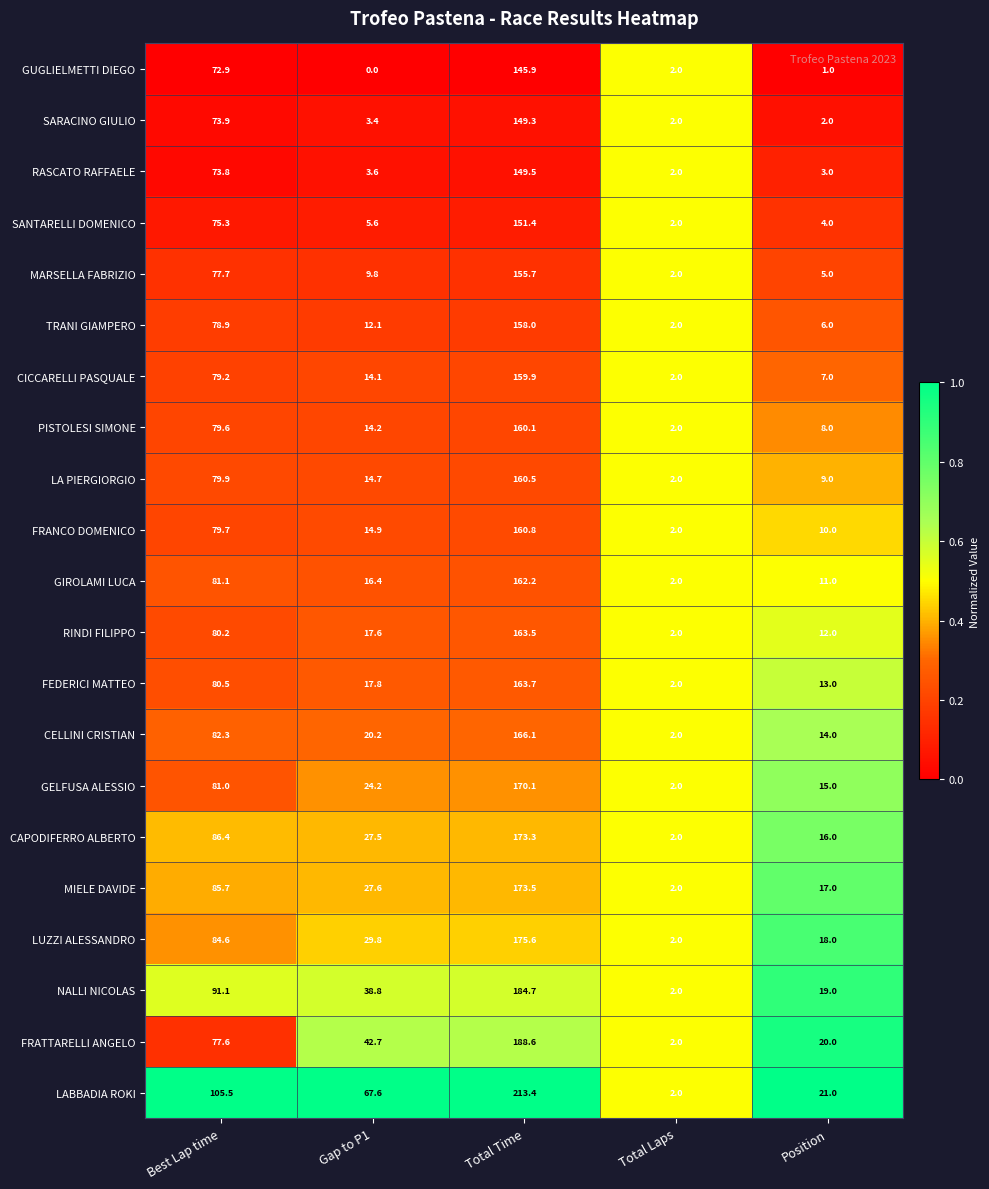

The TRANI GIAMPERO series shows 6.0 at Position. True or false?

True